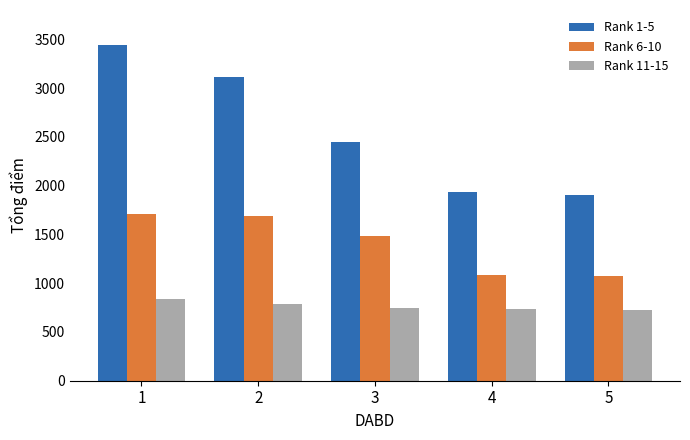

Which category has the lowest value in the Rank 1-5 series?

5